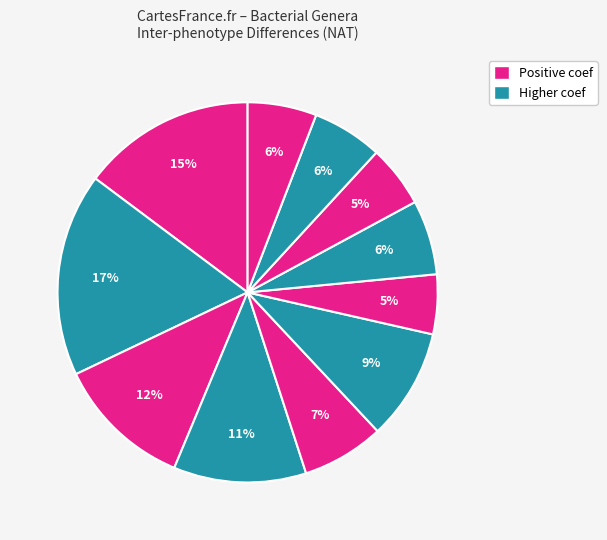

Count the number of slices in the pie.

11